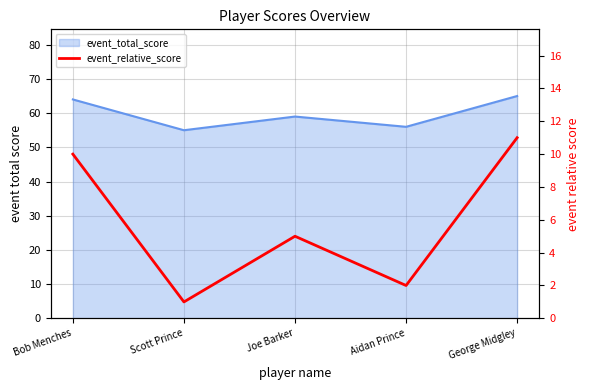

What is the change in value from Scott Prince to Joe Barker?

+4